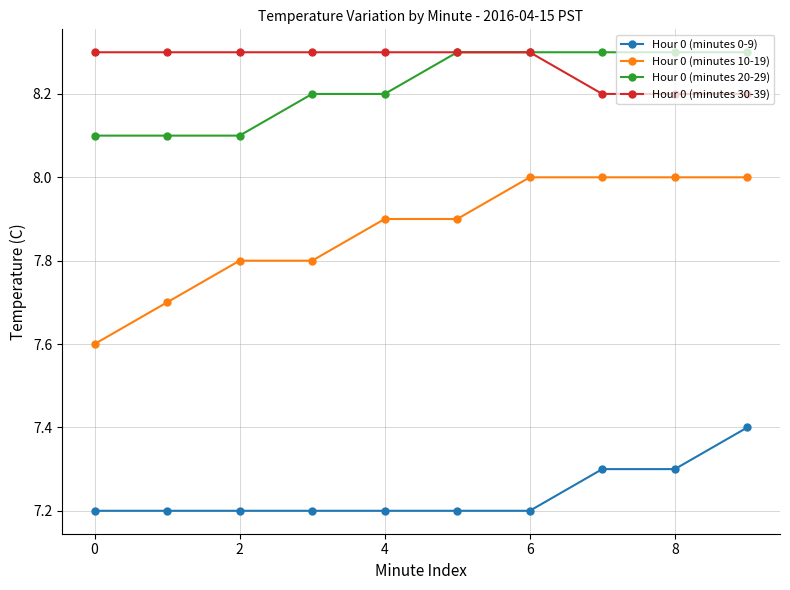

At how many categories does at least one series exceed 7?

10